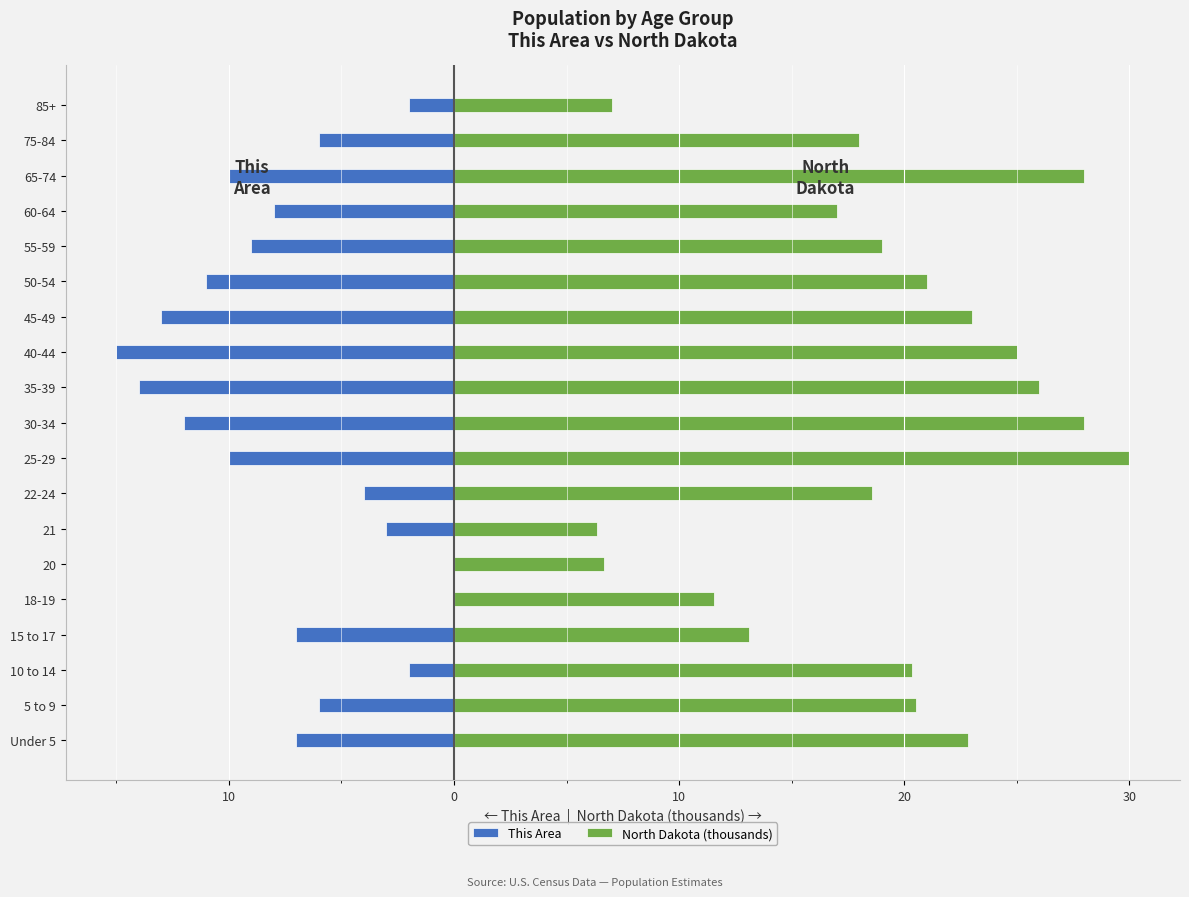

Is the value of North Dakota (thousands) at 21 greater than the value of This Area at 65-74?

Yes